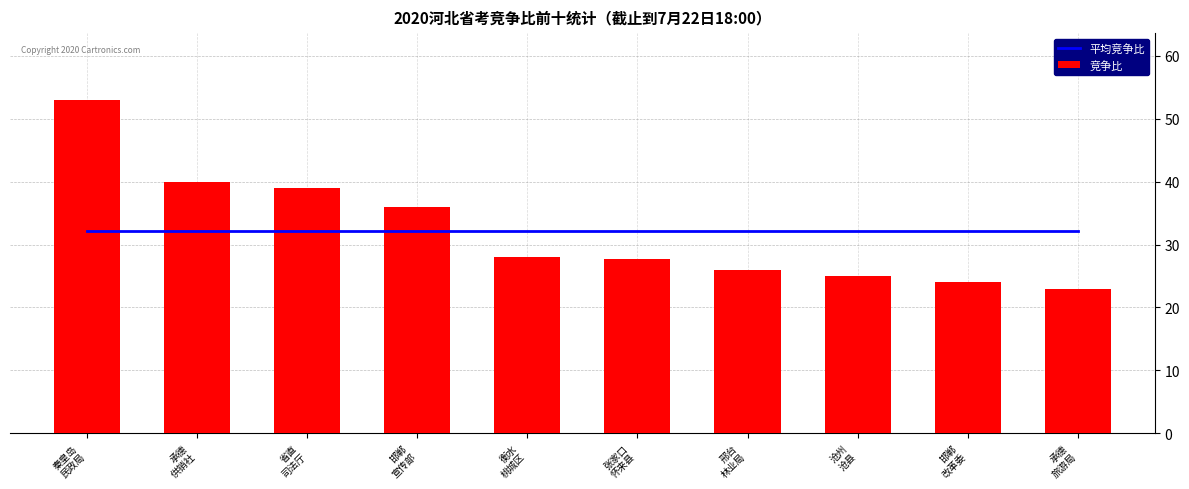

Where is 竞争比 nearest to the value 38?

省直
司法厅